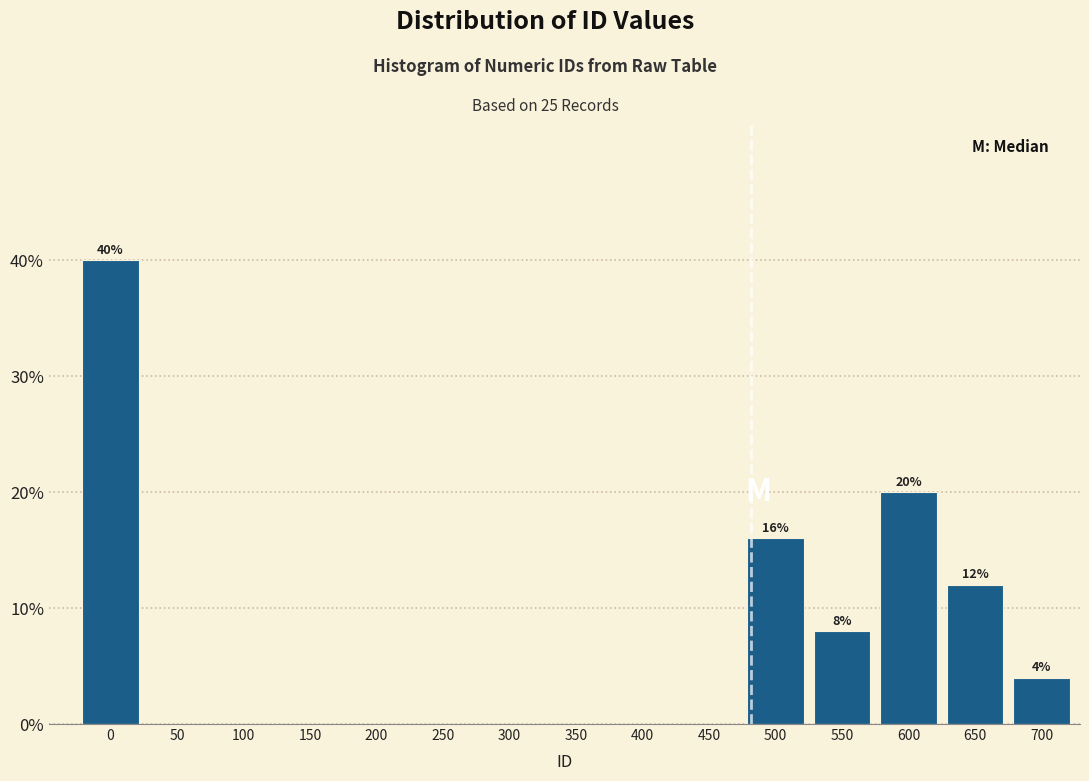

Reading left to right, extract all data points from this chart.

0=40	50=0	100=0	150=0	200=0	250=0	300=0	350=0	400=0	450=0	500=16	550=8	600=20	650=12	700=4